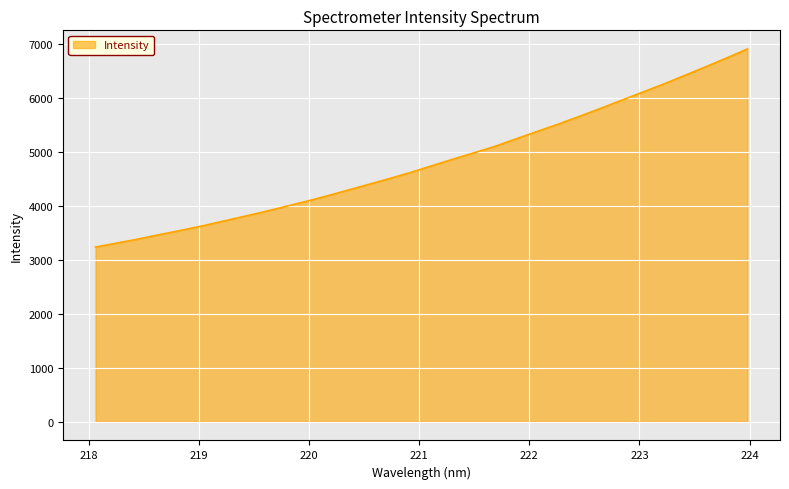

What is the minimum value shown in the chart?

3238.6